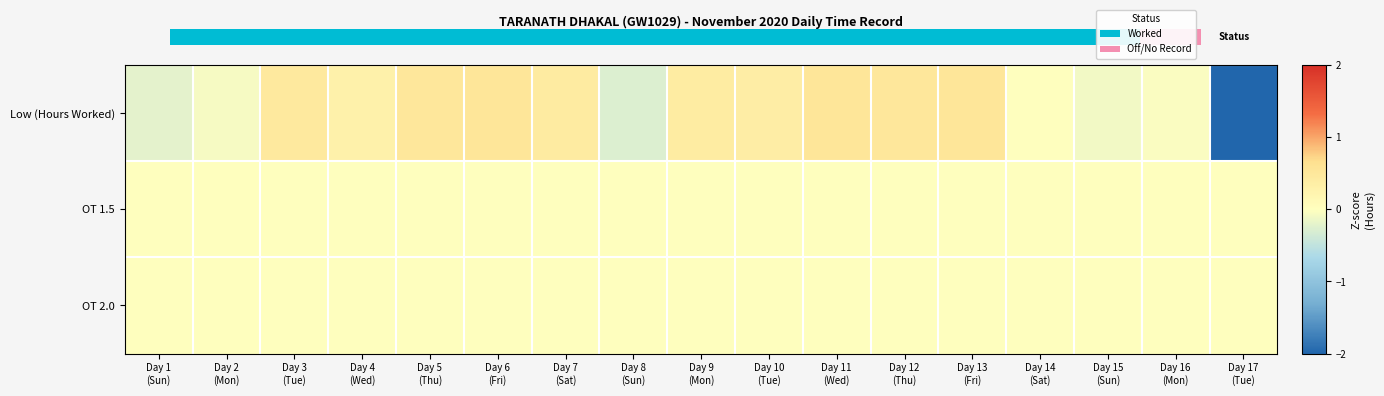

Between Day 10 (Tue) and Day 16 (Mon), which series saw the biggest shift?

Low (Hours Worked)